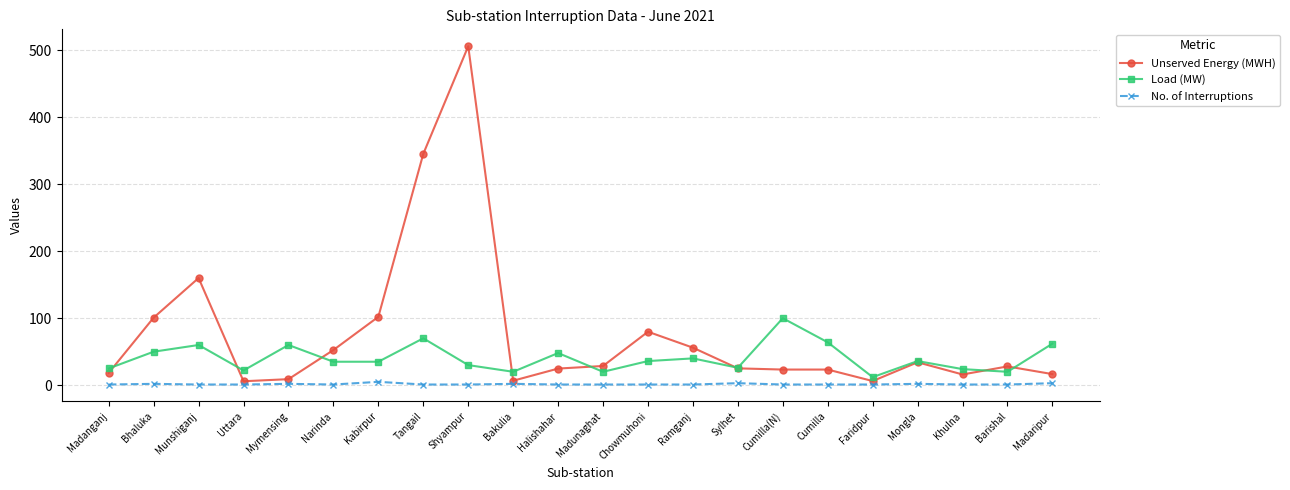

Is this an area chart (filled region under the line)?

No